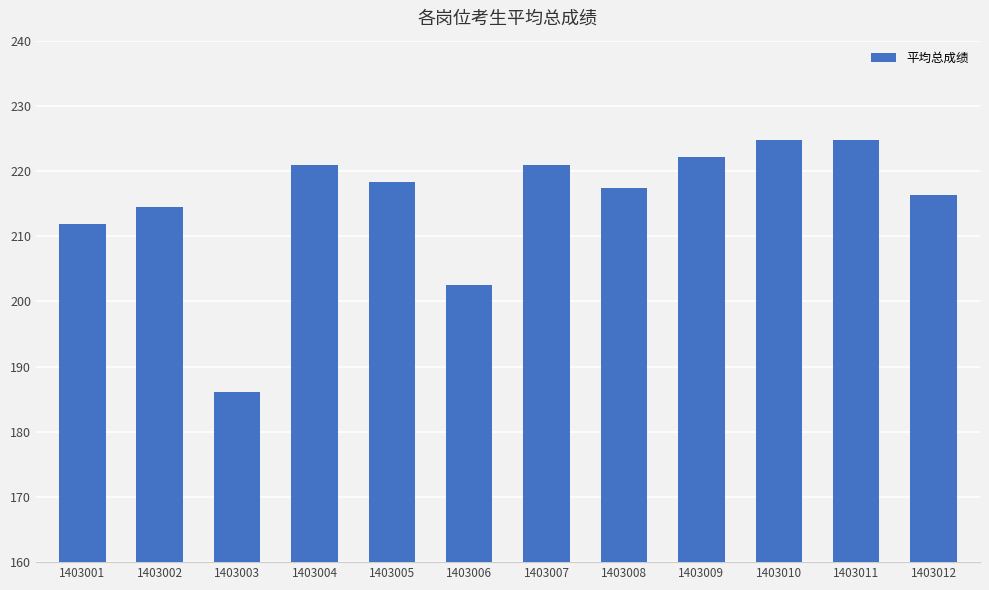

Reading left to right, what are all the values shown in this chart?

1403001=211.8	1403002=214.5	1403003=186.1	1403004=221.0	1403005=218.4	1403006=202.5	1403007=221.0	1403008=217.3	1403009=222.2	1403010=224.8	1403011=224.8	1403012=216.3